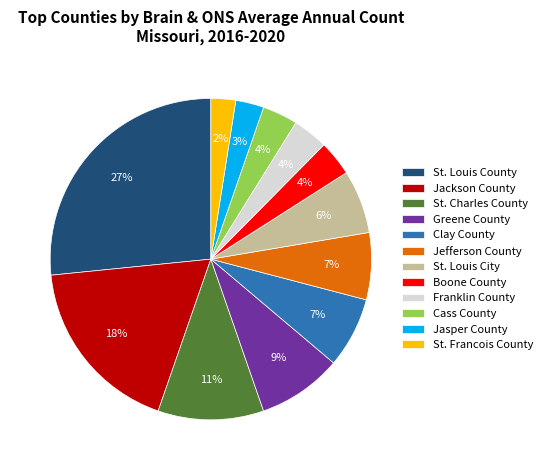

Between Clay County and Cass County, which is larger?

Clay County